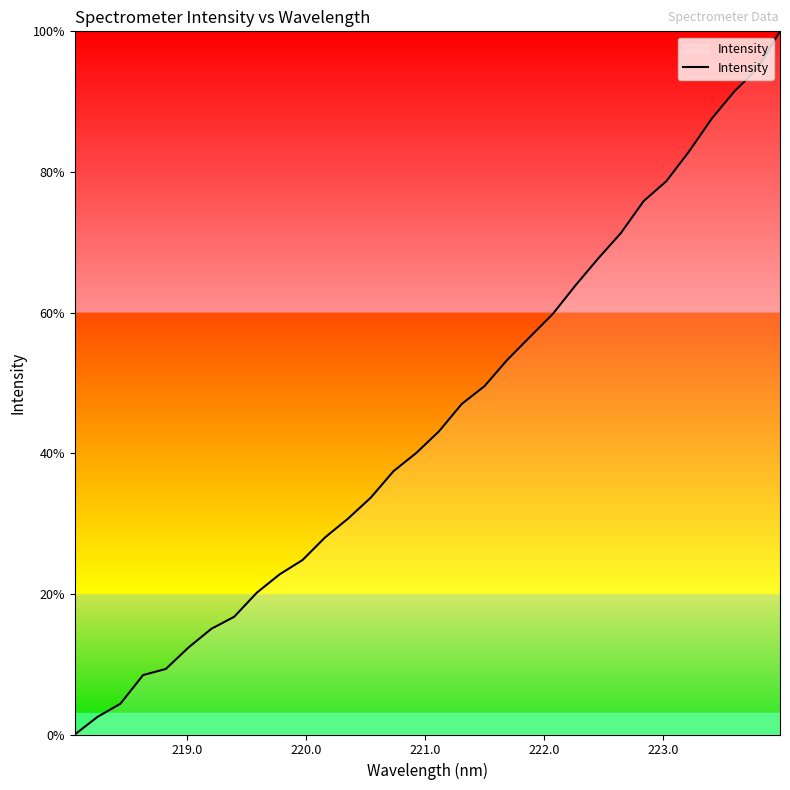

What is the maximum value shown in the chart?

100.0